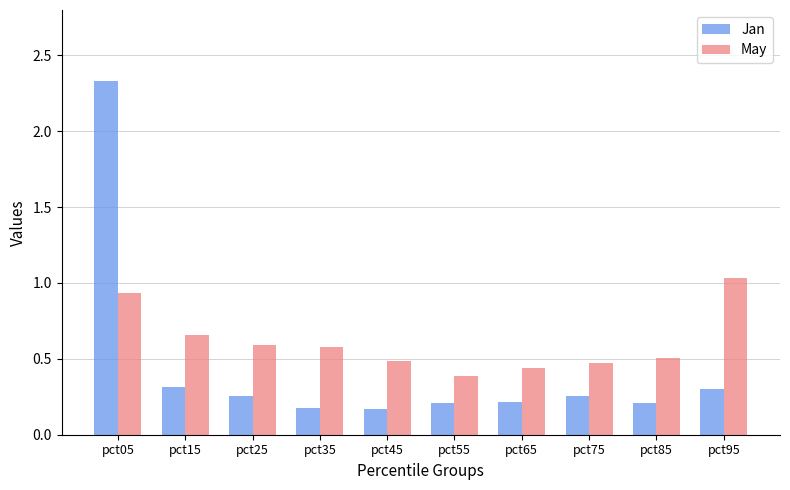

The value of May at pct35 is 0.6. True or false?

True